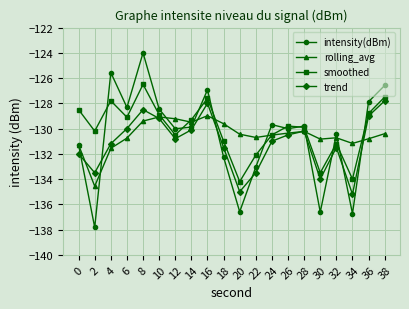

What is the minimum value for intensity(dBm)?

-137.8